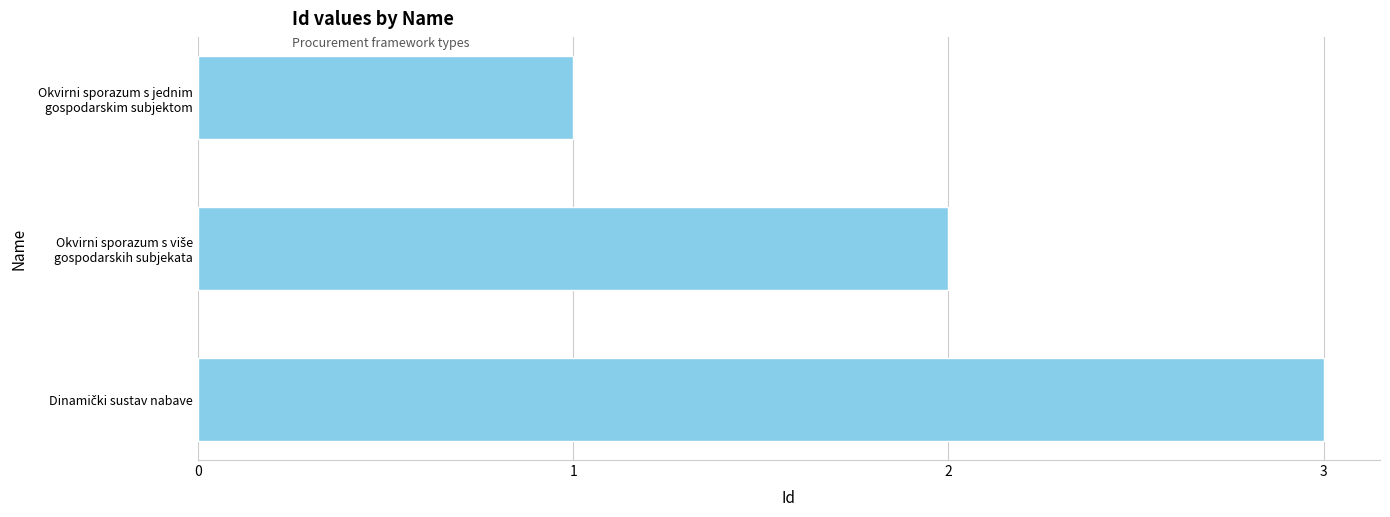

What is the greatest value displayed?

3